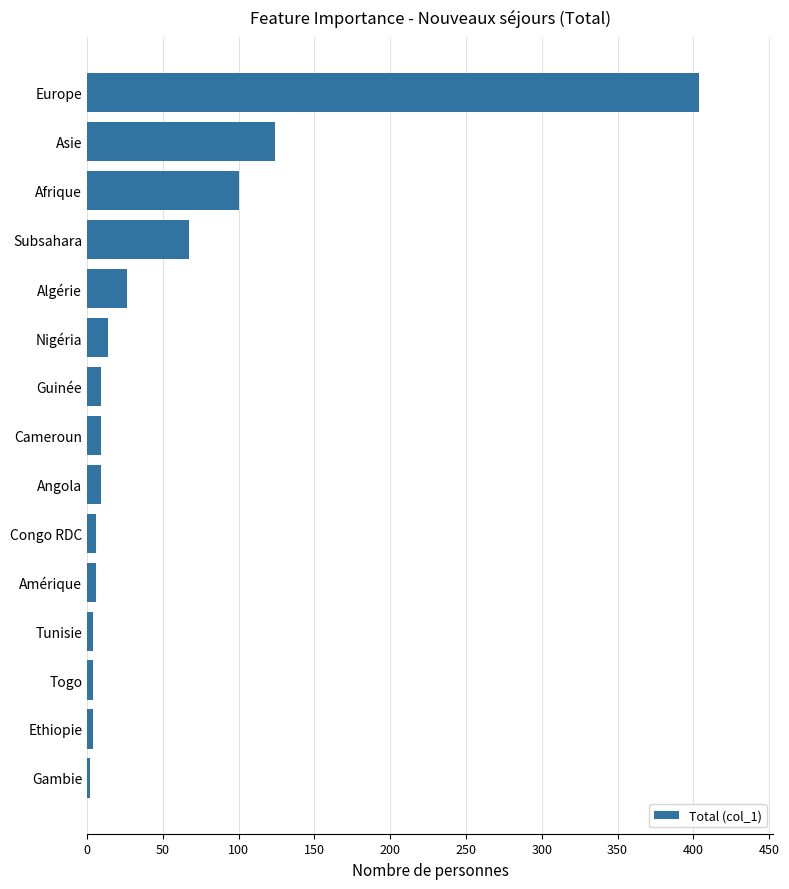

How many series are shown in this chart?

1